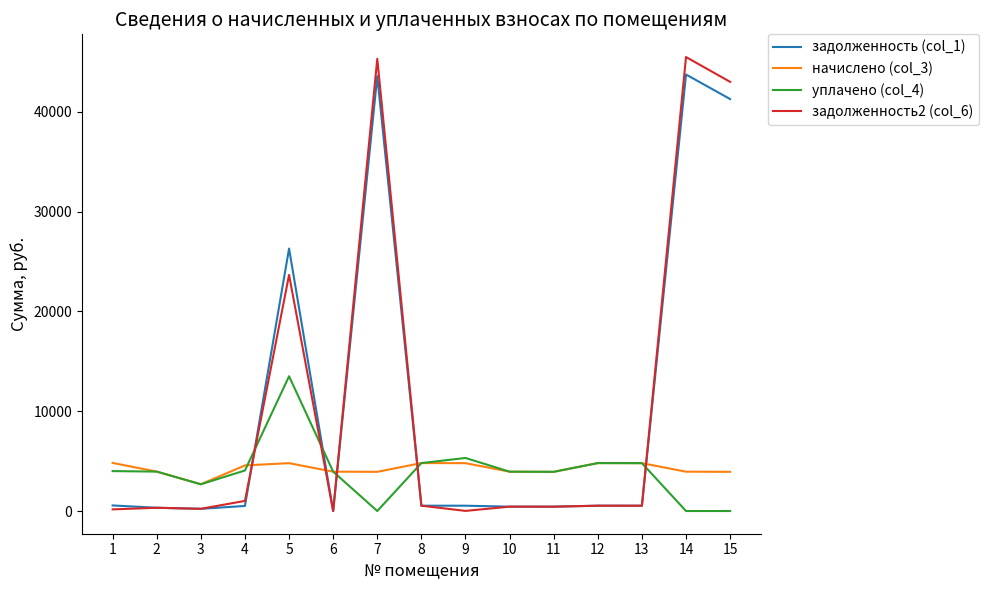

What is the total value across all series at 1?

9540.5